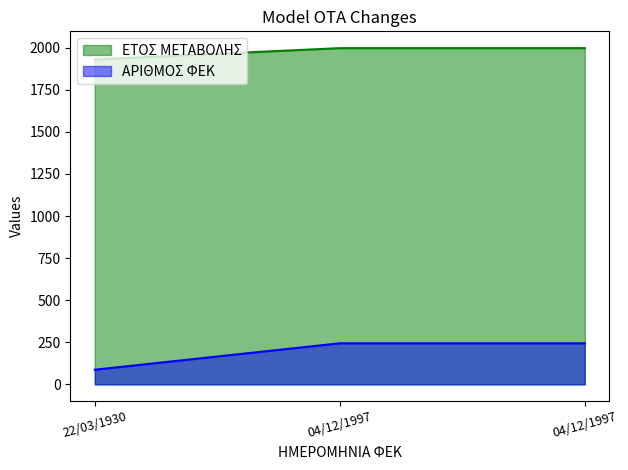

True or false: ΑΡΙΘΜΟΣ ΦΕΚ has a value of 380 at 04/12/1997.

False